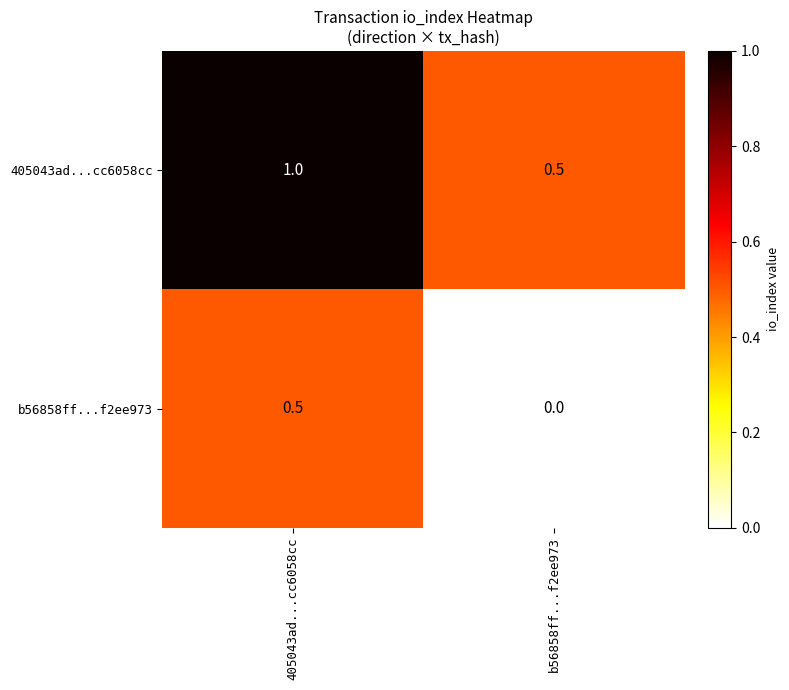

Count the number of categories in the chart.

2